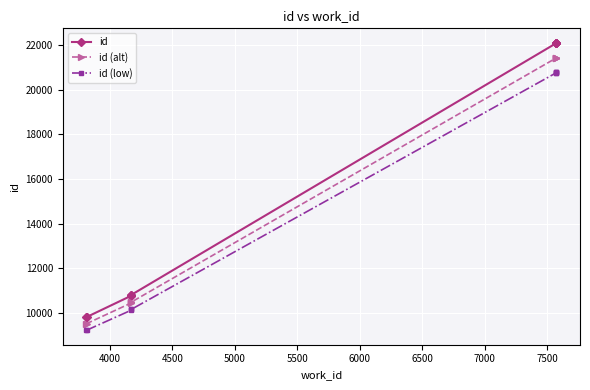

How many series are shown in this chart?

3